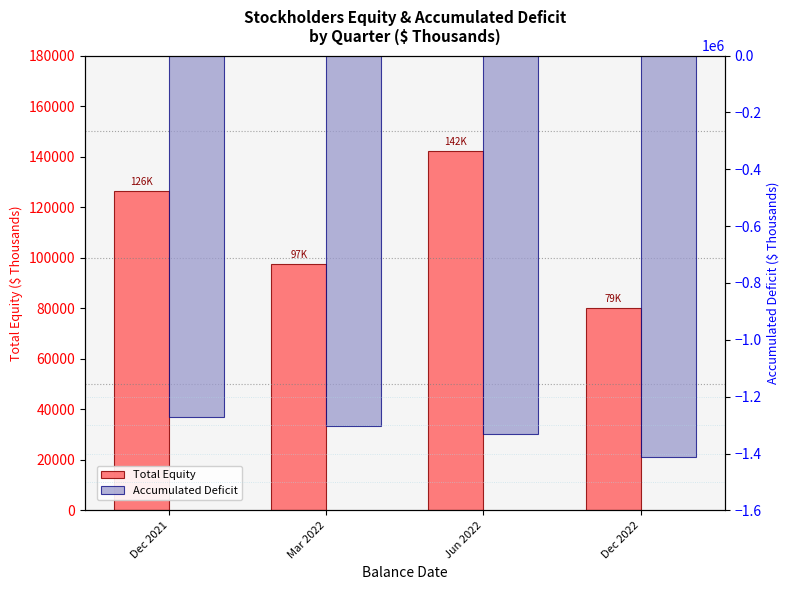

At how many categories does at least one series exceed -640829?

4